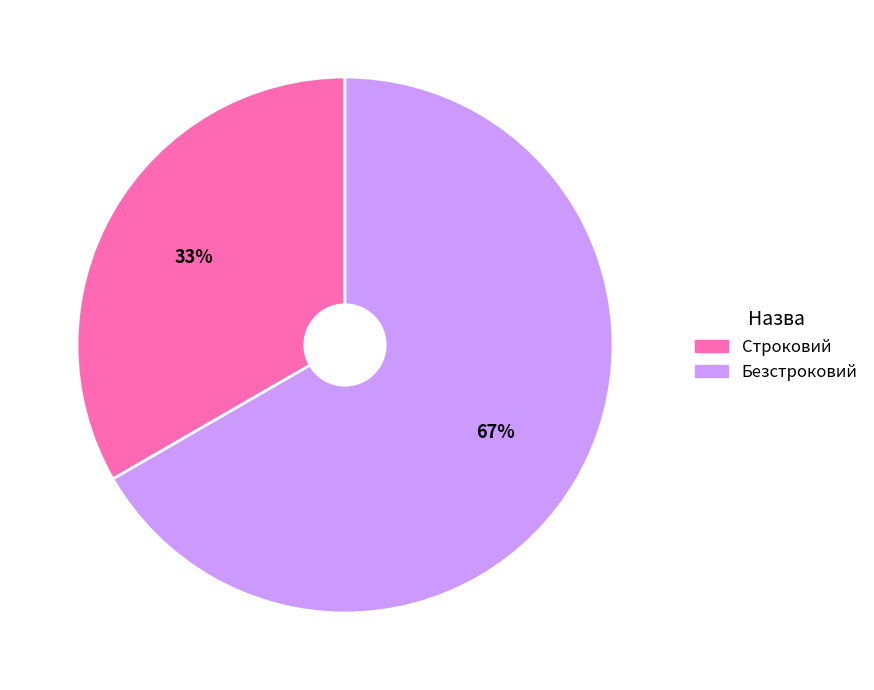

To the nearest percent, what is the combined percentage of Безстроковий and Строковий?

100%